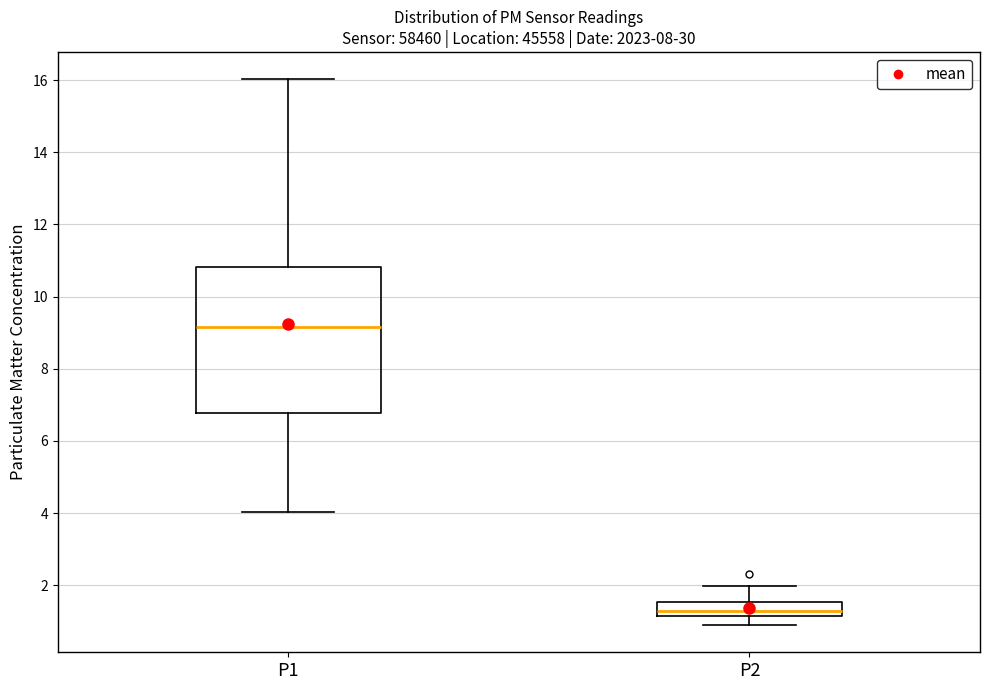

Where does the upper whisker of the box for P1 end on the y-axis? The values are not printed on the chart, so give them approximately, as read against the axis.

16.0